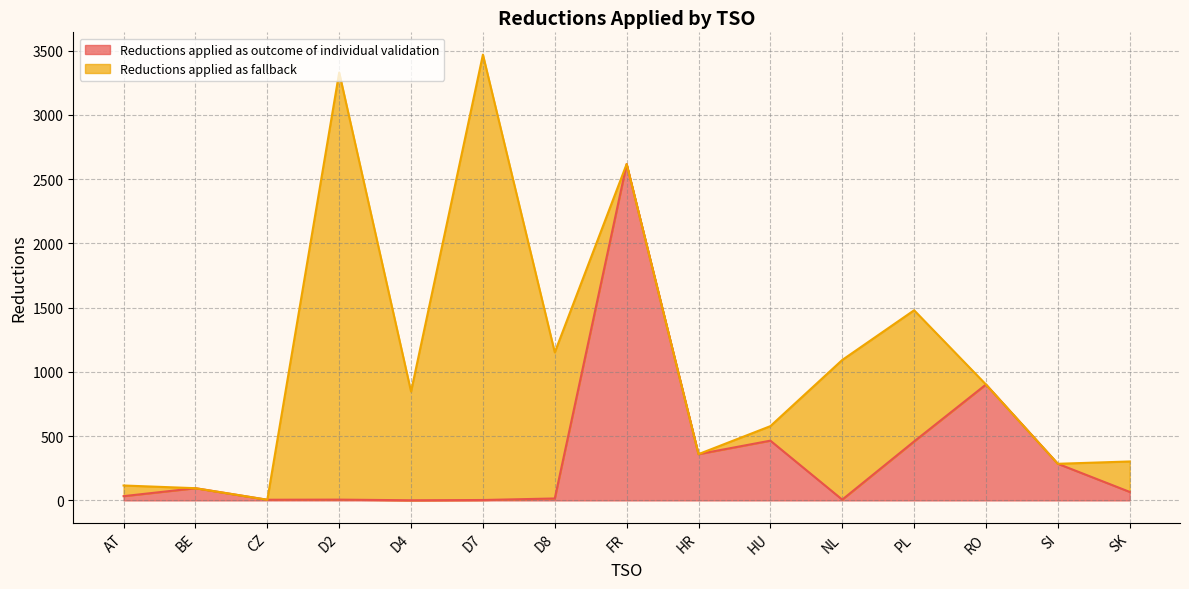

The value at PL is 459. True or false?

True